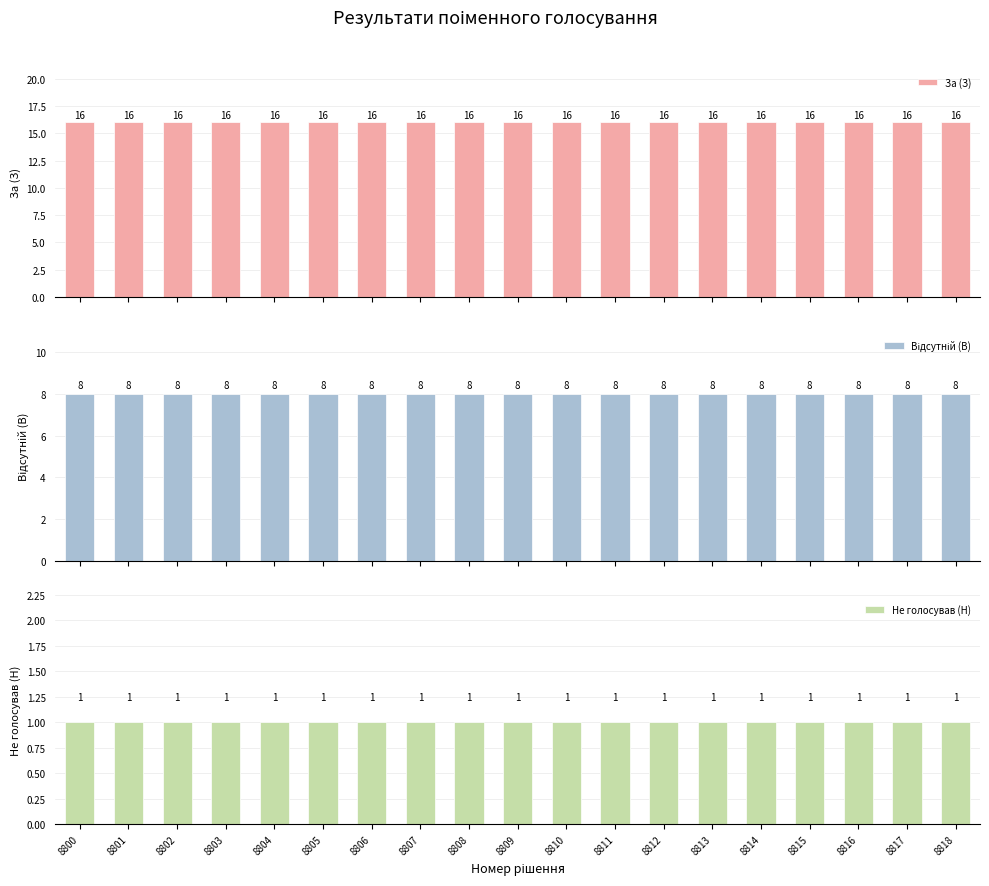

True or false: Не голосував (Н) has a value of 0 at 8802.

False